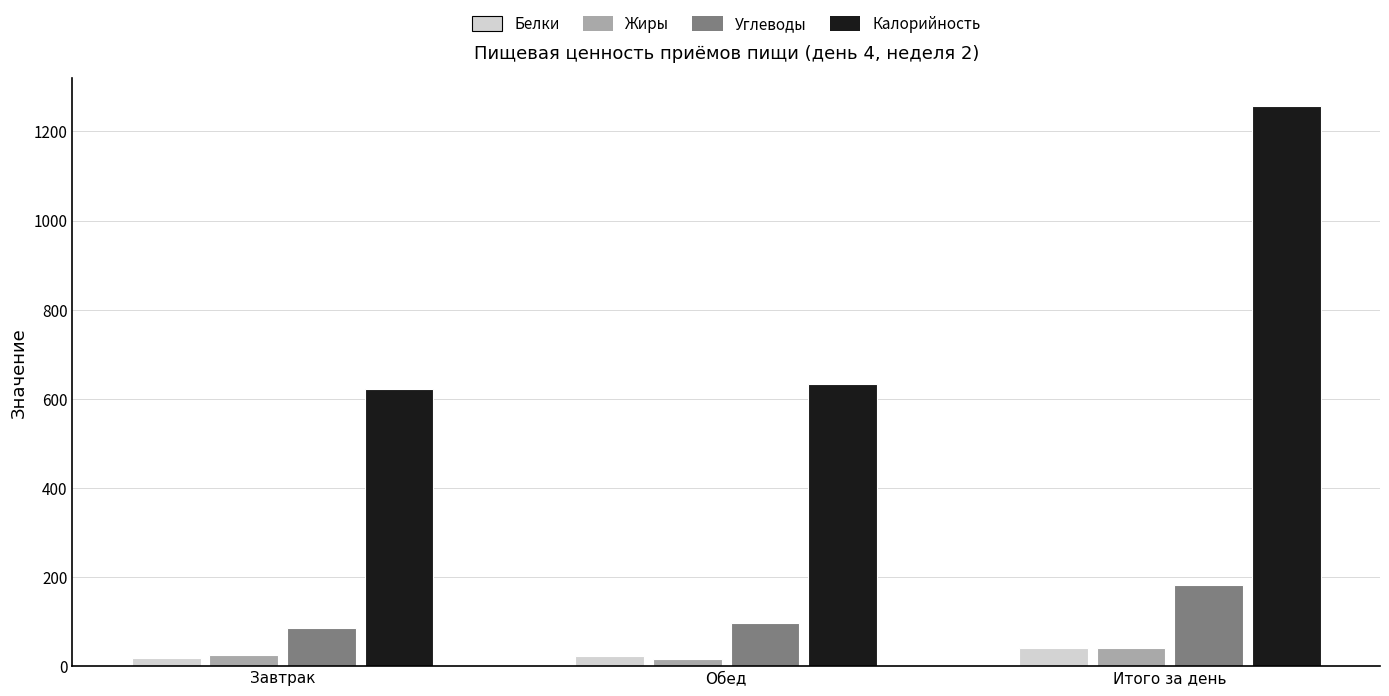

List the labels in order of Калорийность value, smallest first.

Завтрак, Обед, Итого за день